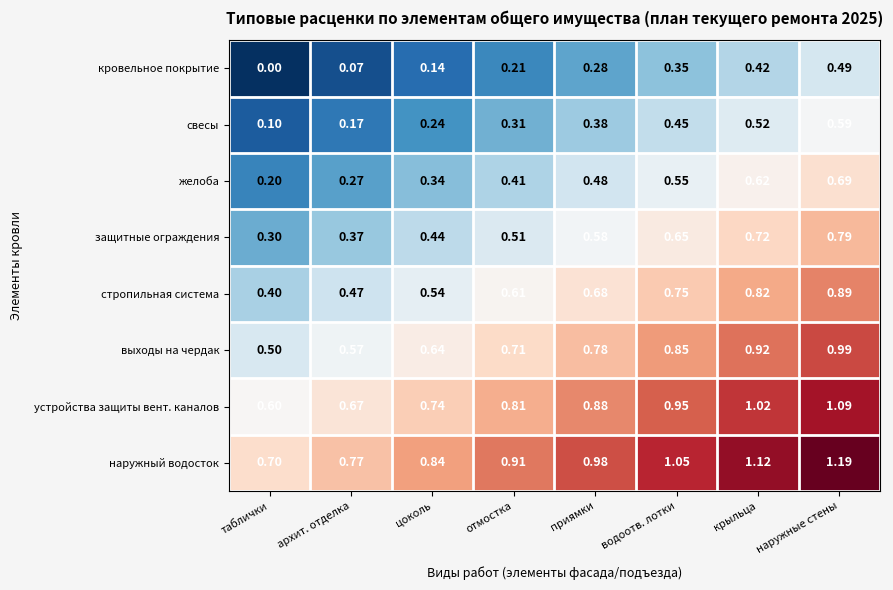

How many data points does each series have?

8